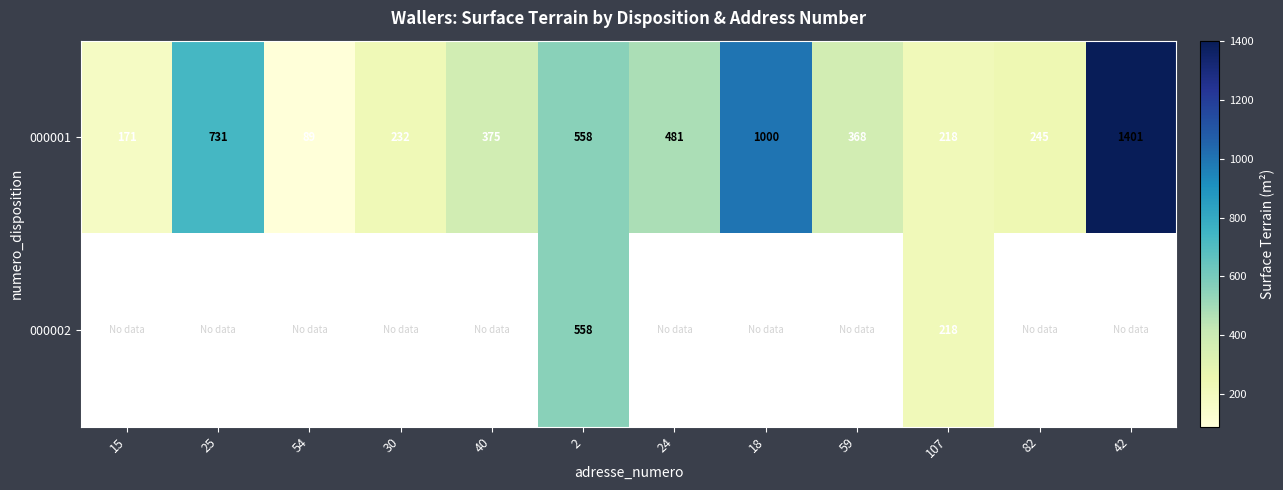

Where is 000001 nearest to the value 745?

25